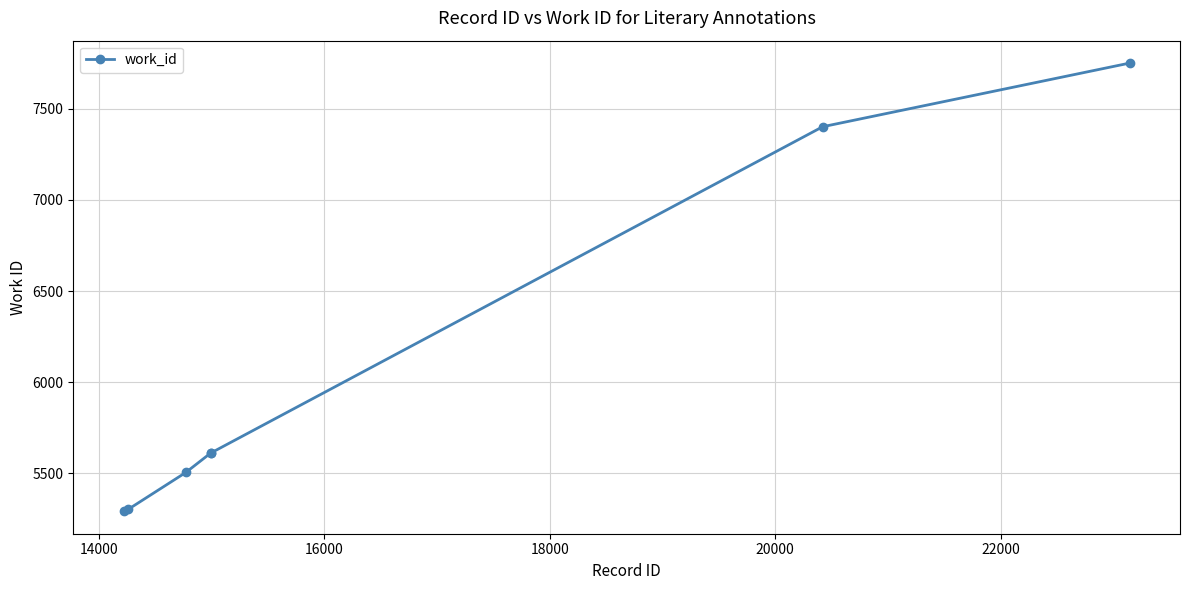

True or false: the data has more than 2 interior local peaks.

False